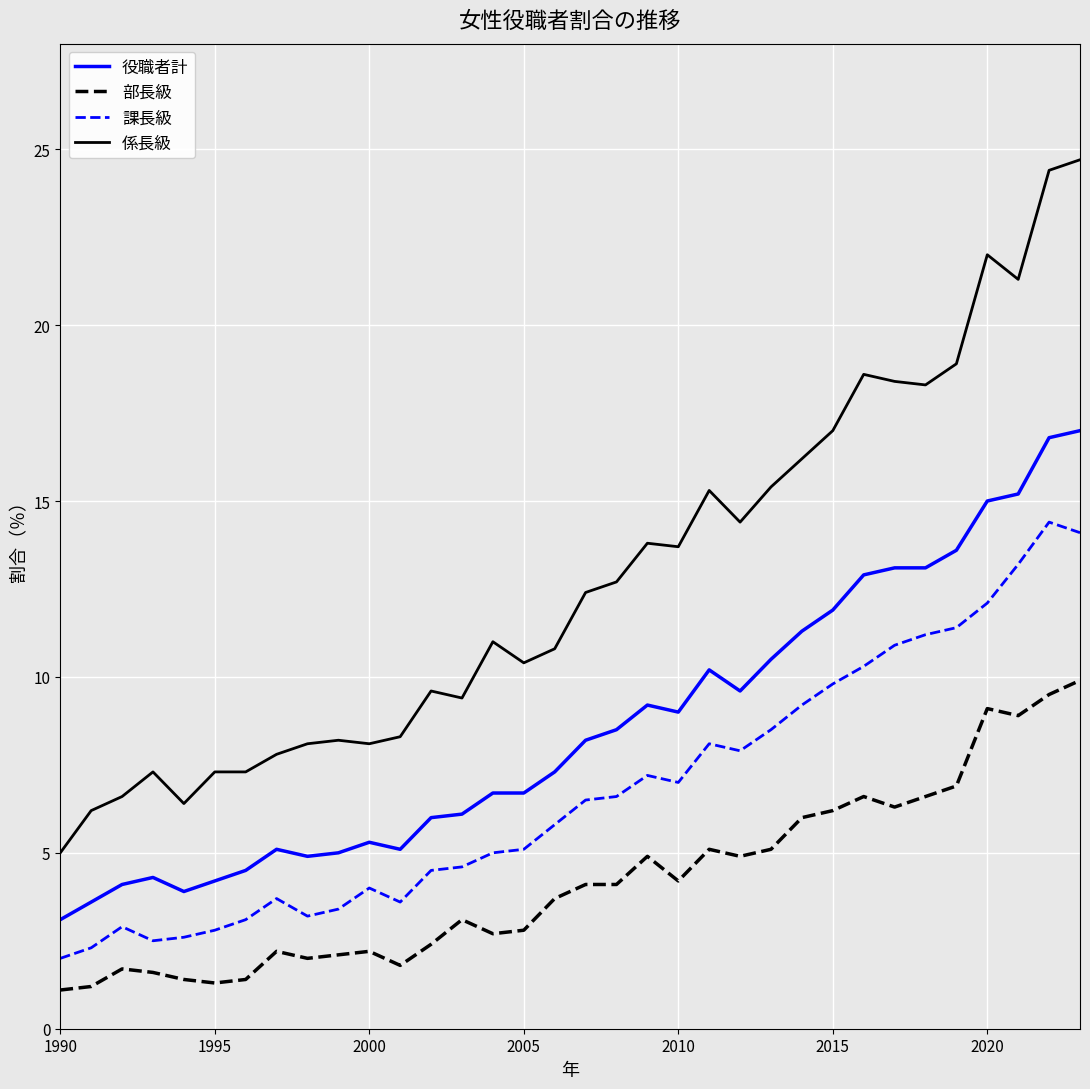

Does the chart have visible grid lines?

Yes